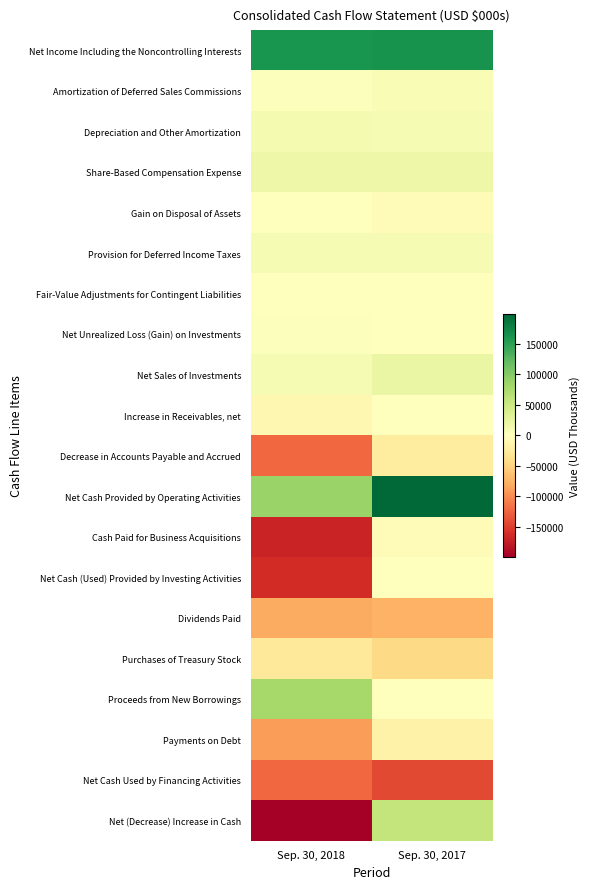

List the series in order of their peak value, lowest first.

Net Cash Used by Financing Activities, Dividends Paid, Purchases of Treasury Stock, Decrease in Accounts Payable and Accrued, Payments on Debt, Cash Paid for Business Acquisitions, Increase in Receivables, net, Gain on Disposal of Assets, Fair-Value Adjustments for Contingent Liabilities, Net Cash (Used) Provided by Investing Activities, Net Unrealized Loss (Gain) on Investments, Amortization of Deferred Sales Commissions, Provision for Deferred Income Taxes, Depreciation and Other Amortization, Share-Based Compensation Expense, Net Sales of Investments, Net (Decrease) Increase in Cash, Proceeds from New Borrowings, Net Income Including the Noncontrolling Interests, Net Cash Provided by Operating Activities